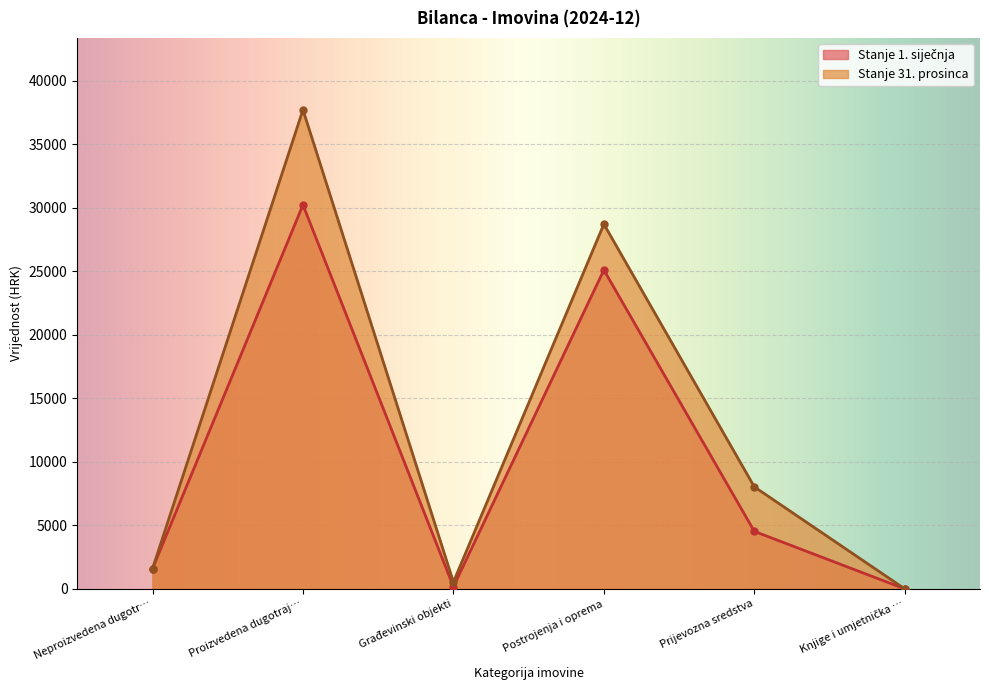

Between Građevinski objekti and Prijevozna sredstva, which series saw the biggest shift?

Stanje 31. prosinca